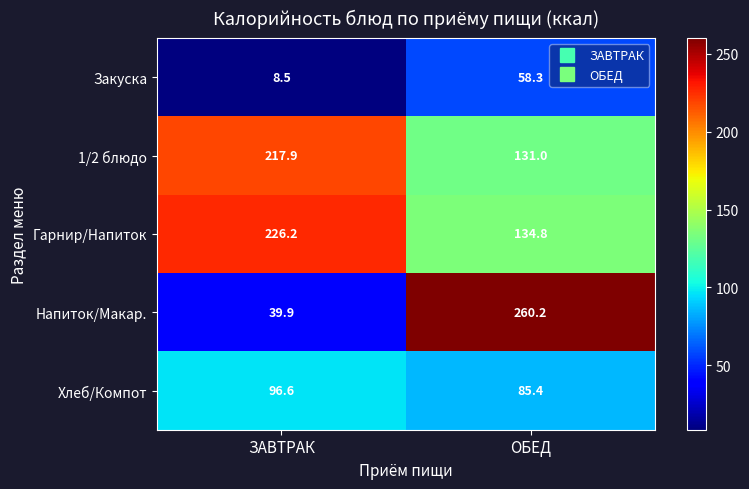

At how many categories does at least one series exceed 155?

2